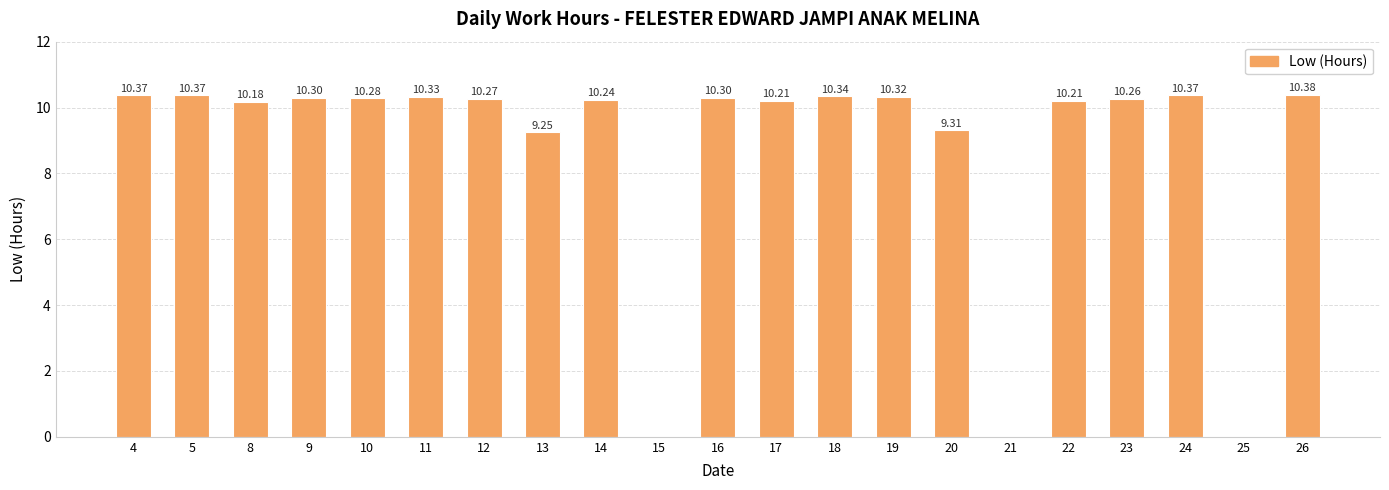

What is the average value?

8.7